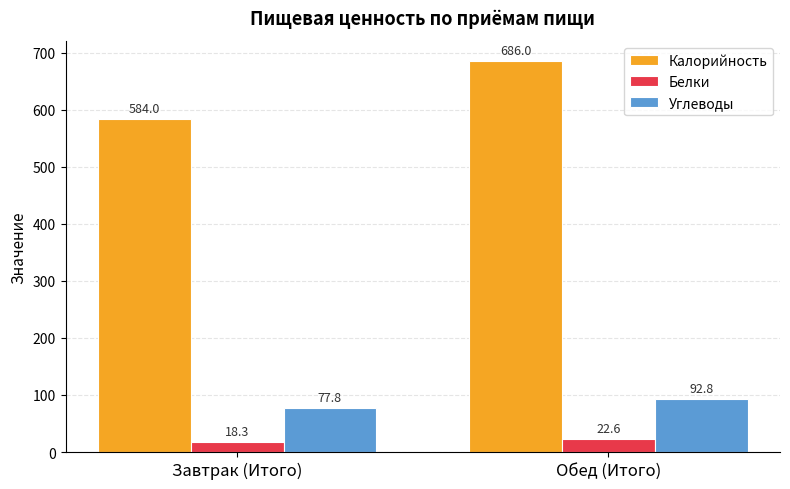

What position from the left is Завтрак (Итого)?

1